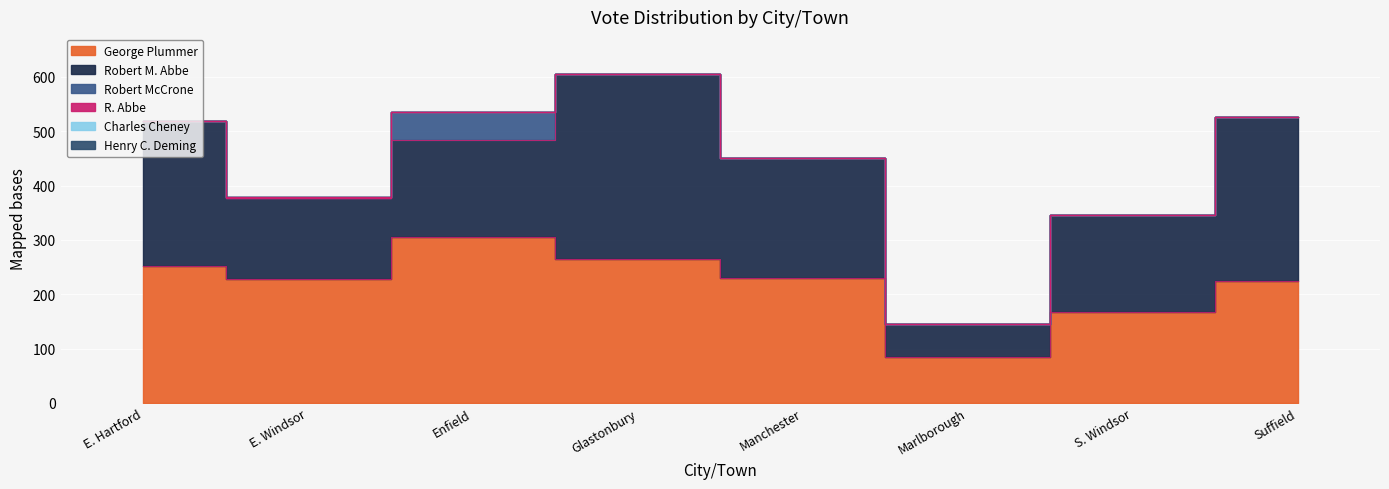

Reading left to right, extract all data points from this chart.

George Plummer: E. Hartford=252	E. Windsor=228	Enfield=306	Glastonbury=264	Manchester=230	Marlborough=85	S. Windsor=168	Suffield=225
Robert M. Abbe: E. Hartford=266	E. Windsor=149	Enfield=177	Glastonbury=342	Manchester=220	Marlborough=61	S. Windsor=178	Suffield=301
Robert McCrone: E. Hartford=0	E. Windsor=0	Enfield=53	Glastonbury=0	Manchester=0	Marlborough=0	S. Windsor=0	Suffield=0
R. Abbe: E. Hartford=0	E. Windsor=1	Enfield=0	Glastonbury=0	Manchester=0	Marlborough=0	S. Windsor=0	Suffield=0
Charles Cheney: E. Hartford=0	E. Windsor=0	Enfield=0	Glastonbury=0	Manchester=1	Marlborough=0	S. Windsor=0	Suffield=0
Henry C. Deming: E. Hartford=1	E. Windsor=0	Enfield=0	Glastonbury=0	Manchester=0	Marlborough=0	S. Windsor=0	Suffield=0